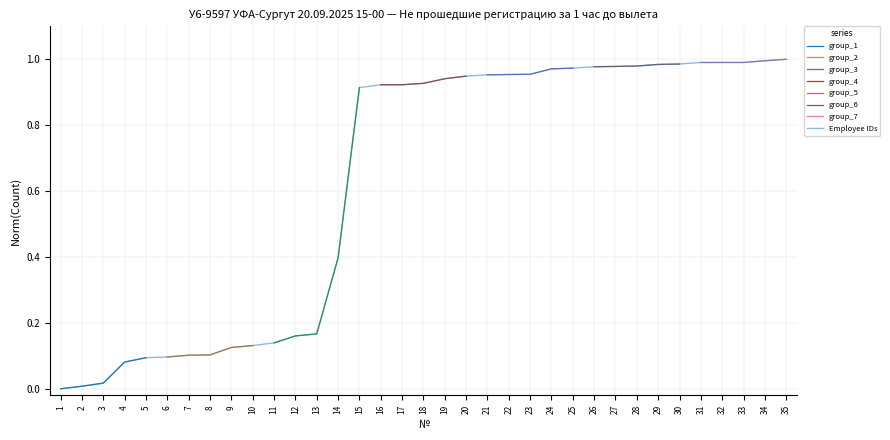

List the labels in order of value, smallest first.

1, 2, 3, 4, 5, 6, 7, 8, 9, 10, 11, 12, 13, 14, 15, 16, 17, 18, 19, 20, 21, 22, 23, 24, 25, 26, 27, 28, 29, 30, 31, 32, 33, 34, 35